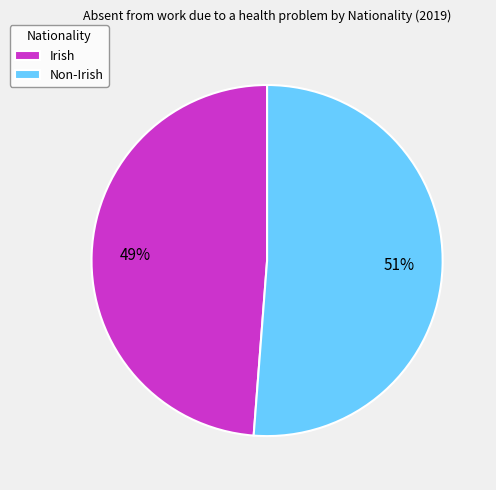

To the nearest percent, what is the difference between the Non-Irish and Irish slice percentages?

2%